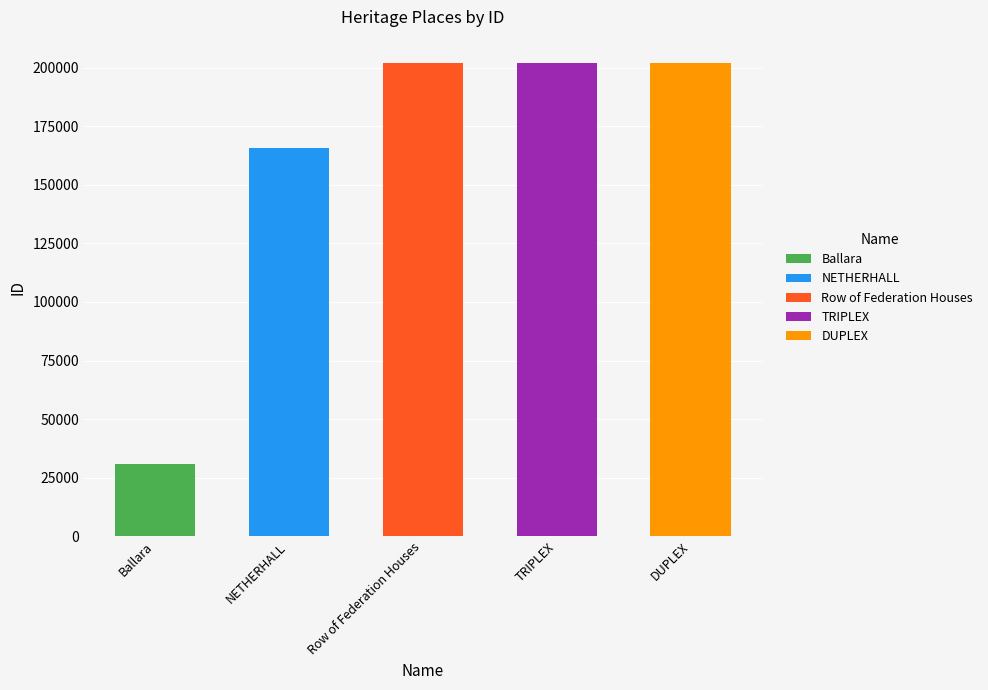

What is the ratio of the value at Ballara to the value at DUPLEX?

0.2